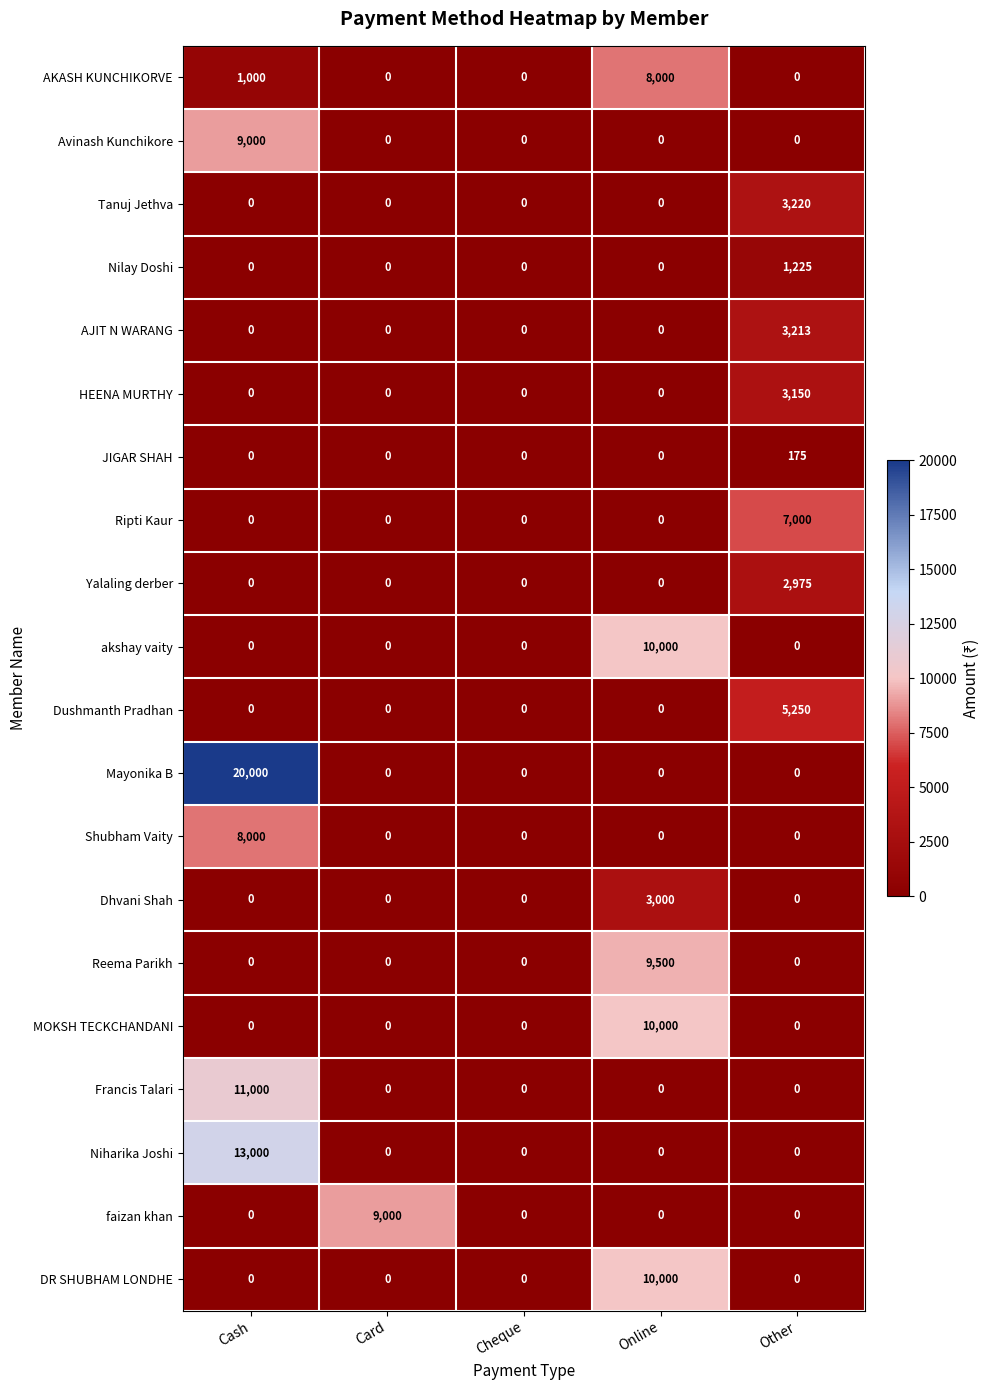

What is the average value of the faizan khan series?

1800